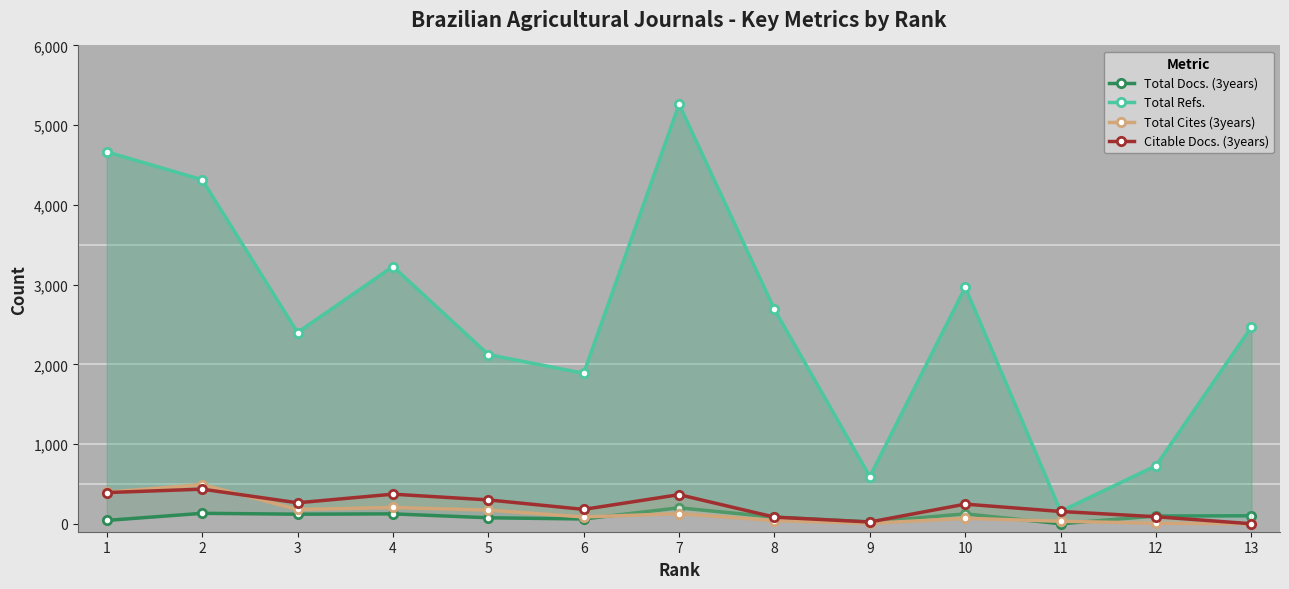

Where does the Total Docs. (3years) series first go above 97?

2